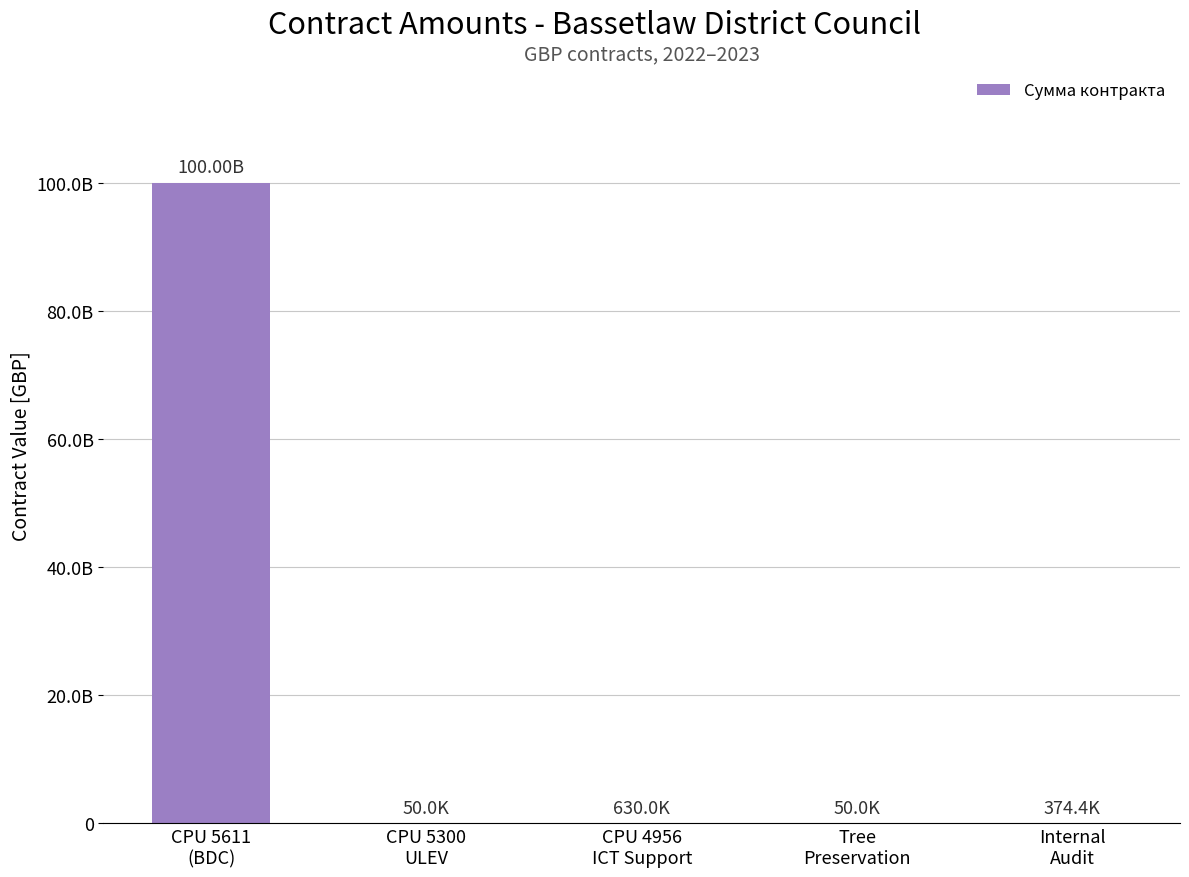

Are the bars horizontal?

No